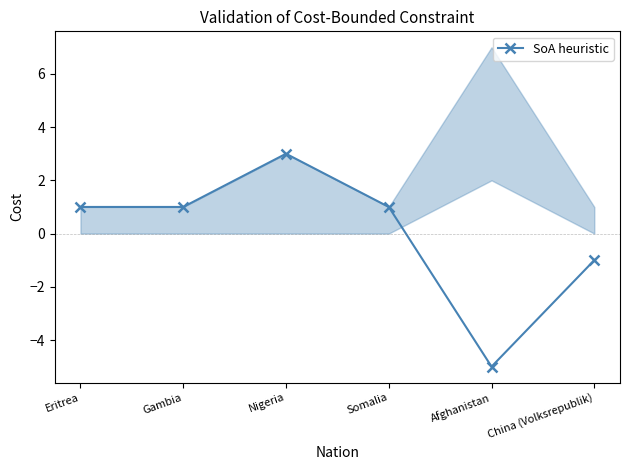

Reading right to left, extract all data points from this chart.

-1	-5	1	3	1	1